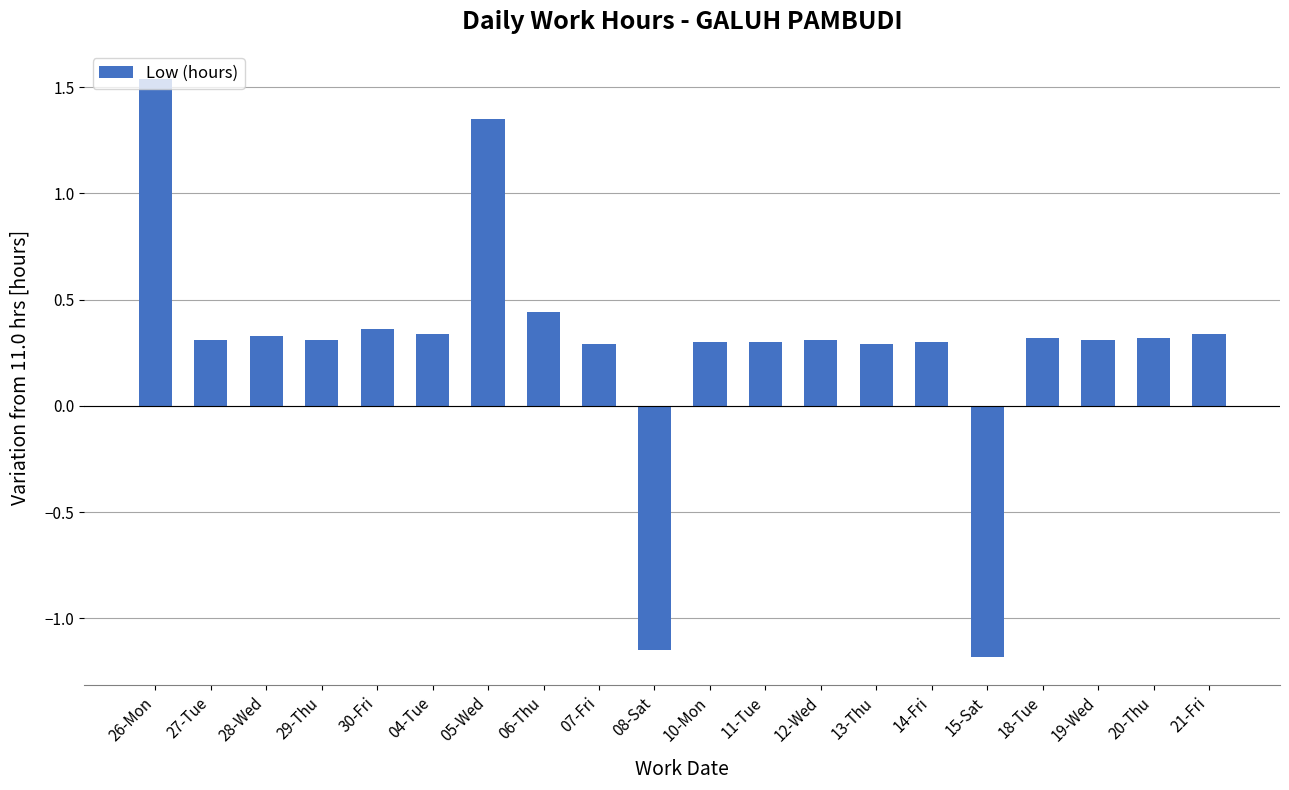

What is the difference between the second highest and second lowest values?

2.5